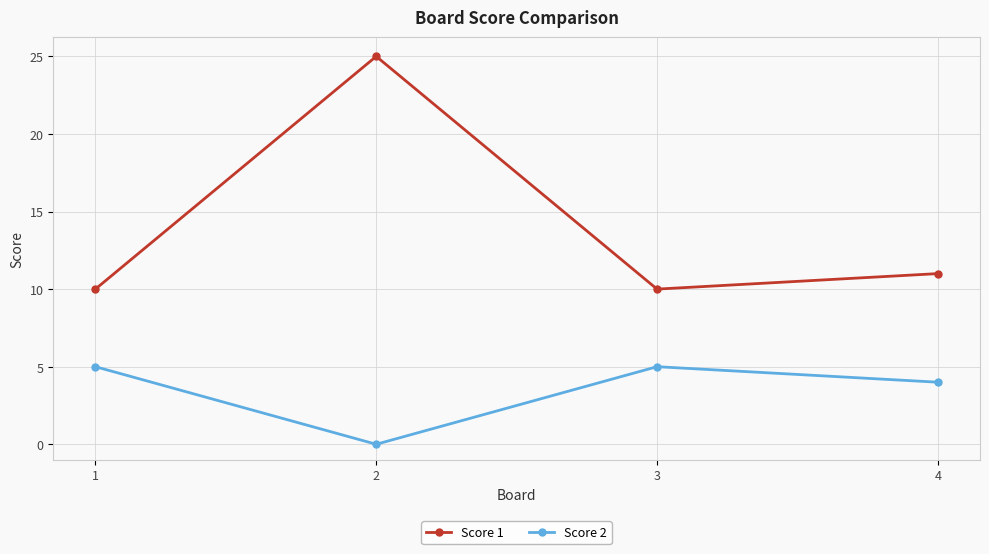

At 1, list the series in order from largest to smallest.

Score 1, Score 2